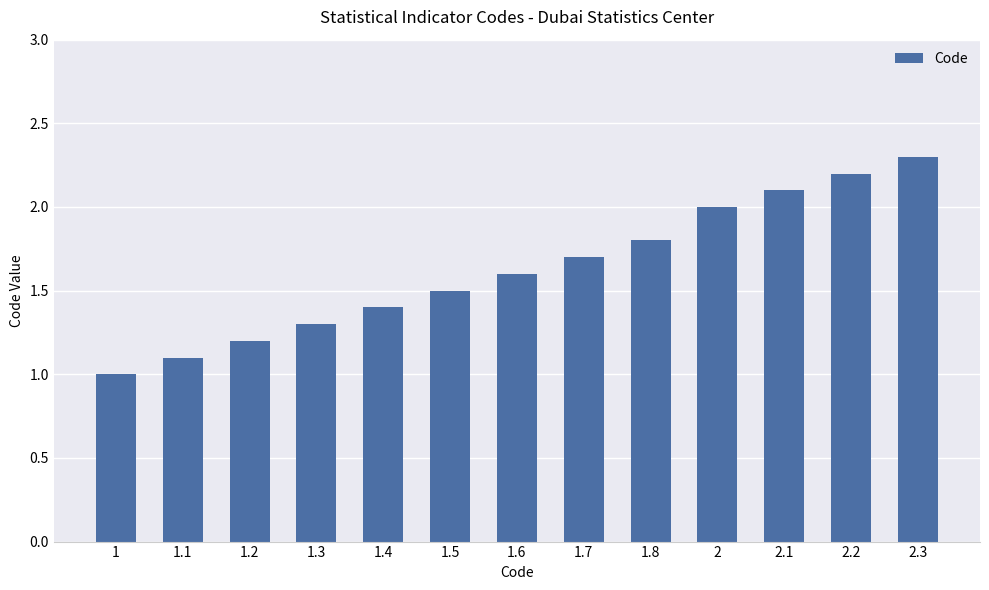

Which label corresponds to the largest value in the chart?

2.3